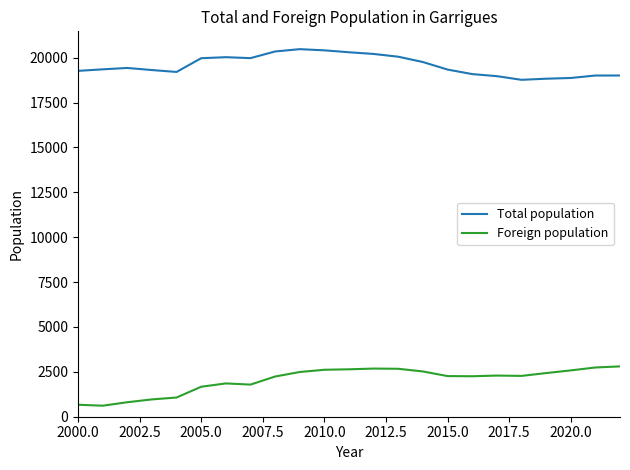

What are all the series names shown in the legend?

Total population, Foreign population